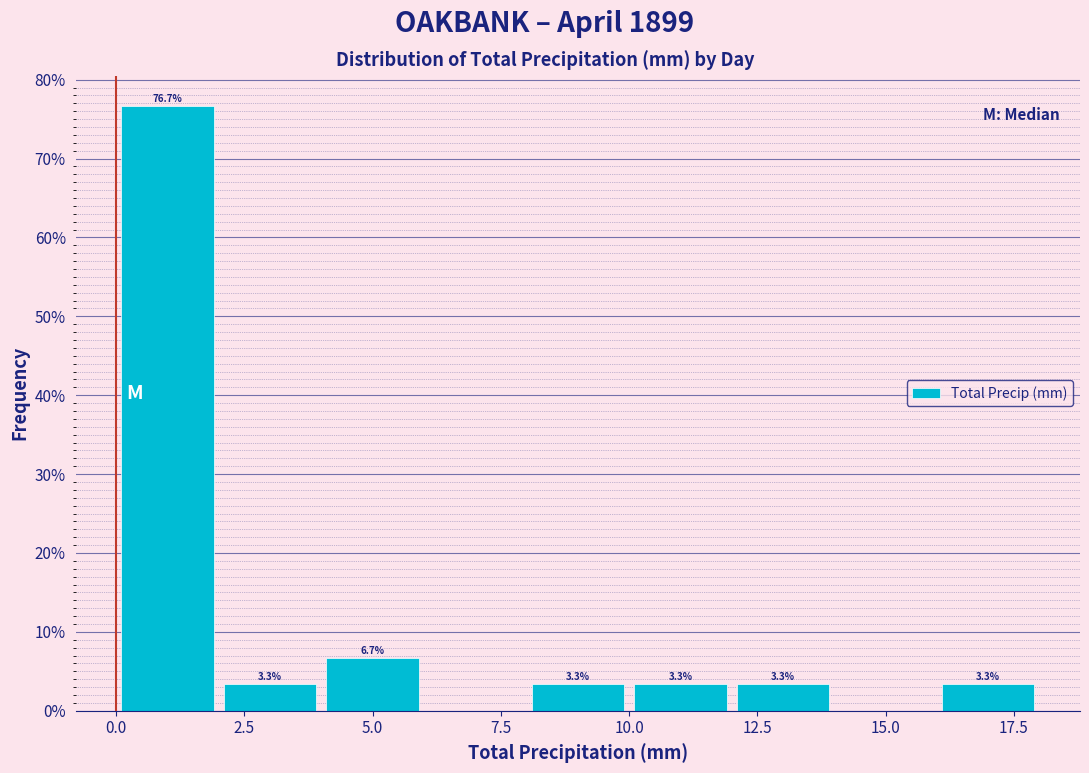

Which range on the x-axis has the tallest bar?

0 to 2